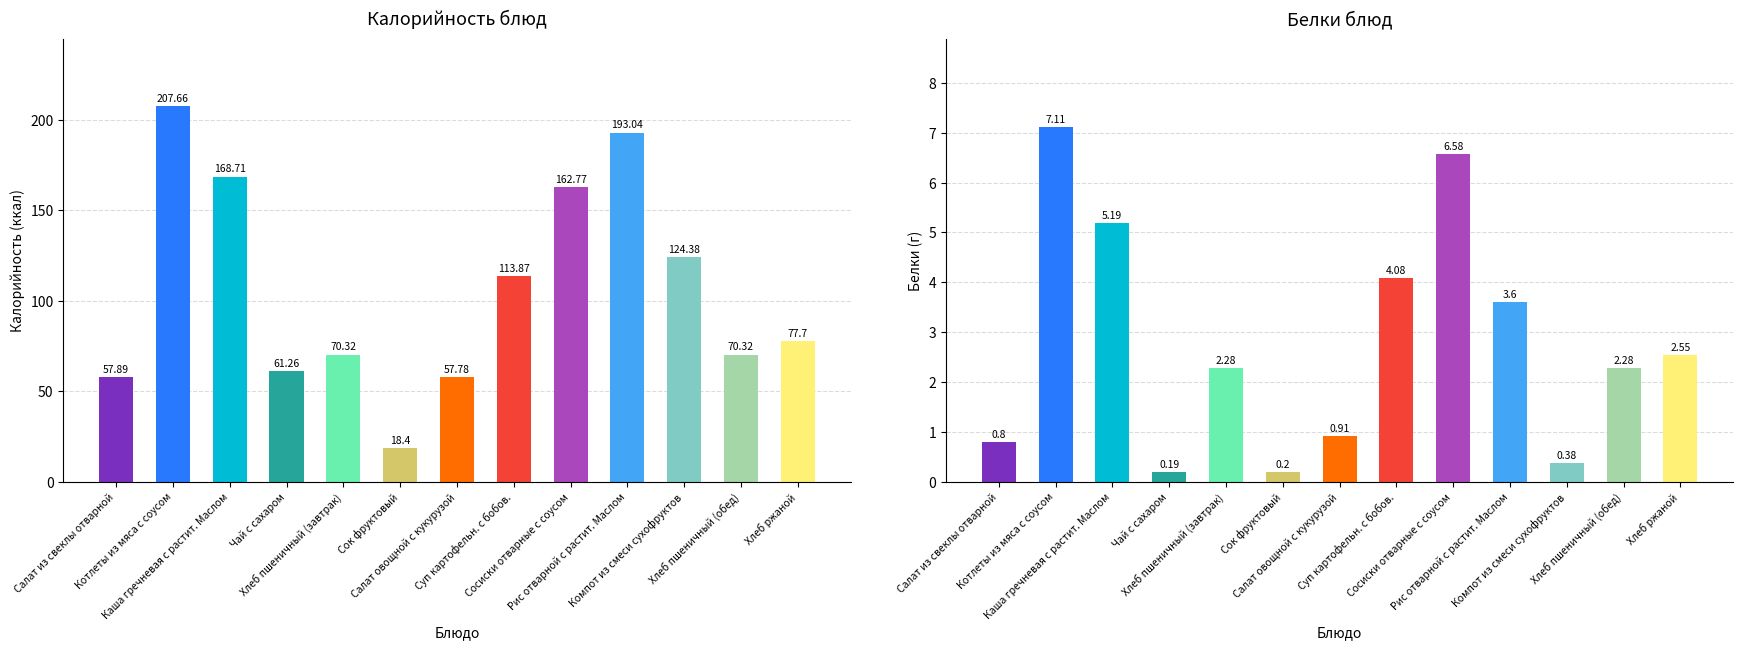

What position from the right is Котлеты из мяса с соусом?

12